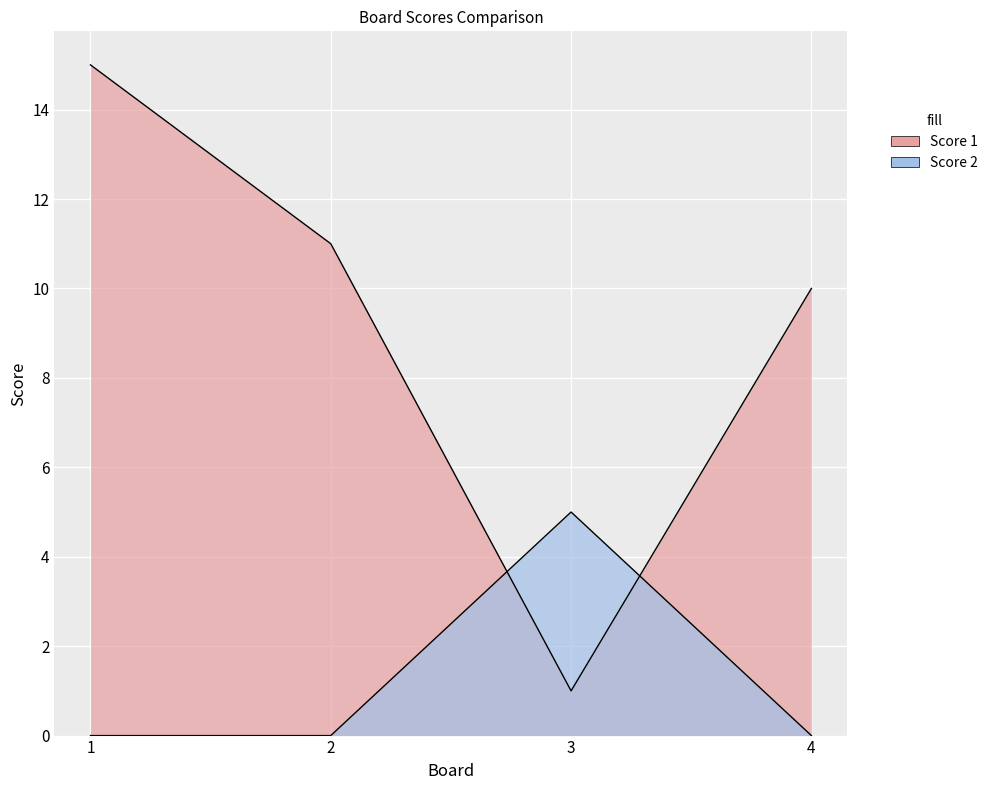

What are all the series names shown in the legend?

Score 1, Score 2